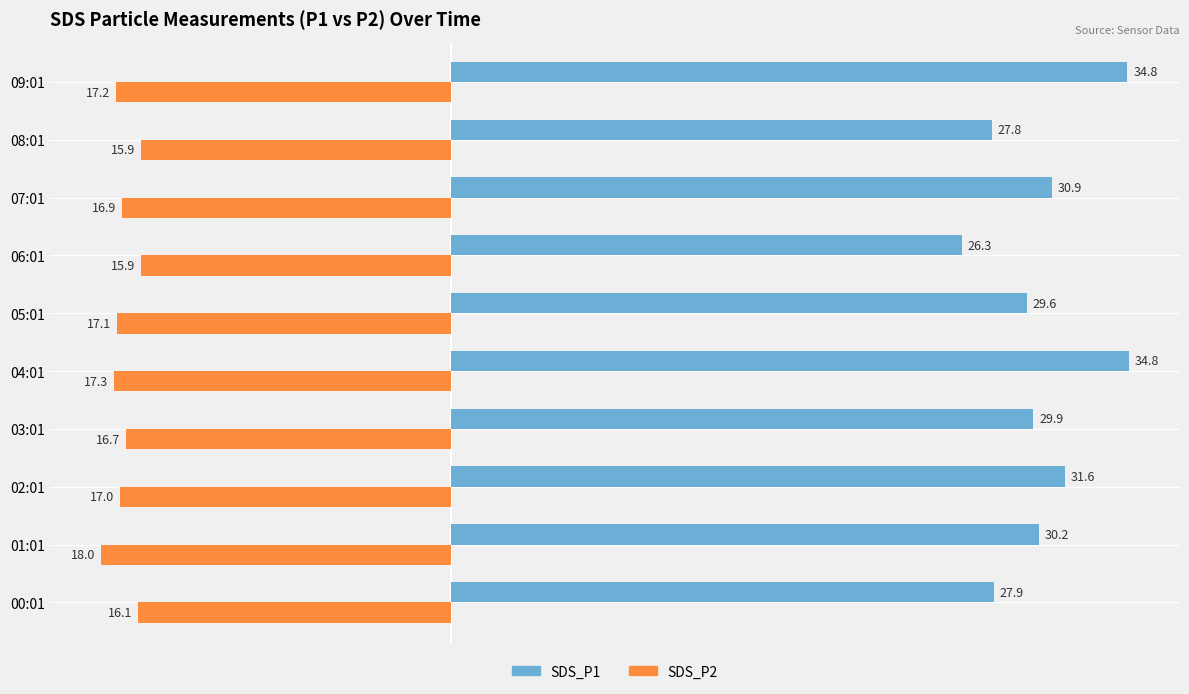

What are all the series names shown in the legend?

SDS_P1, SDS_P2